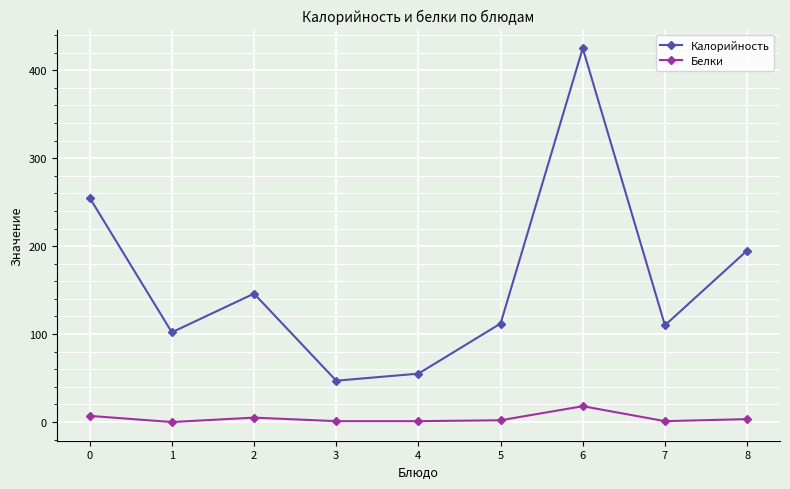

Between 1 and 2, which series saw the biggest shift?

Калорийность